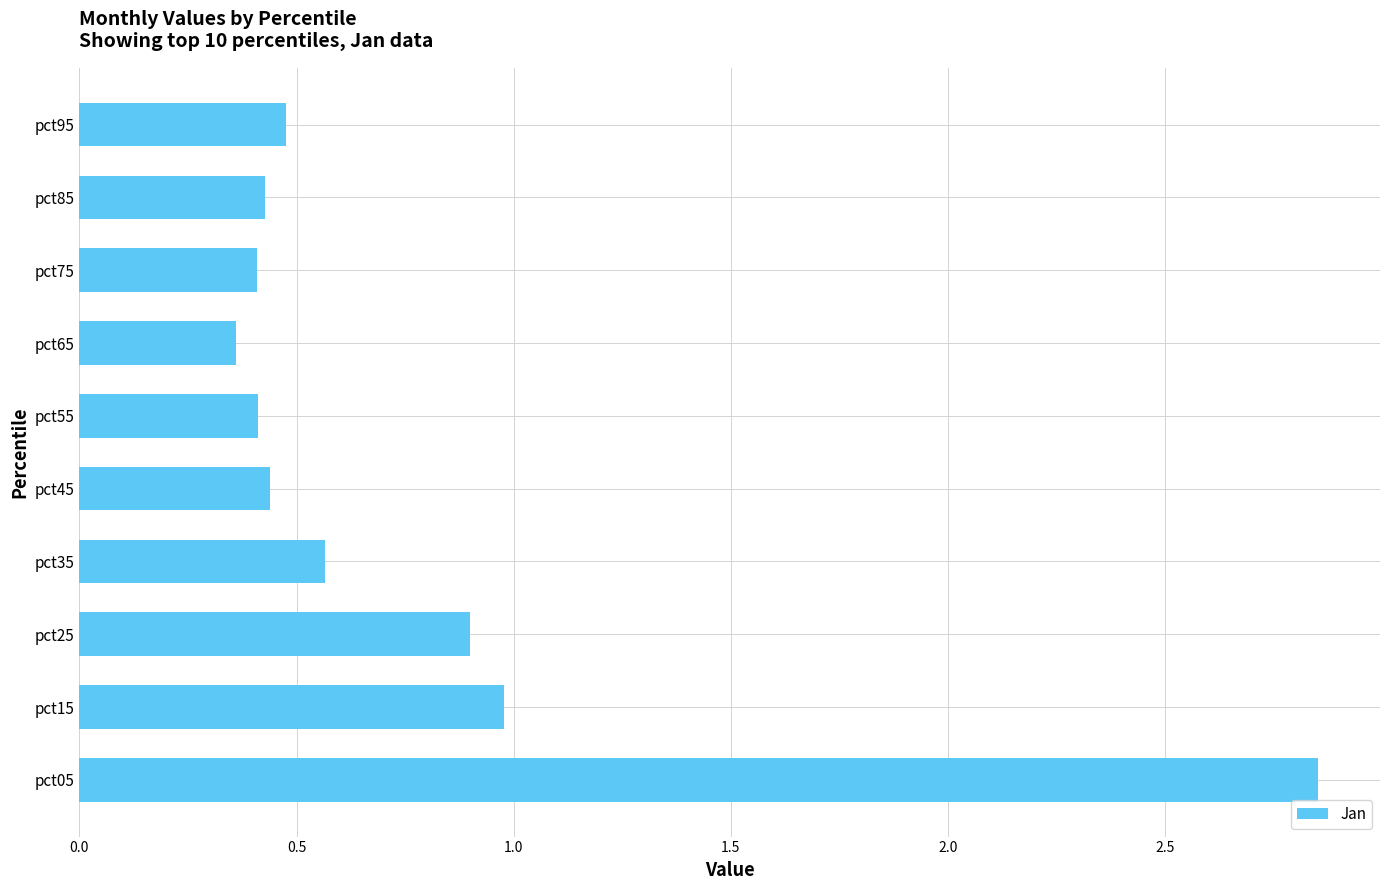

What is the difference between the maximum and minimum values?

2.5